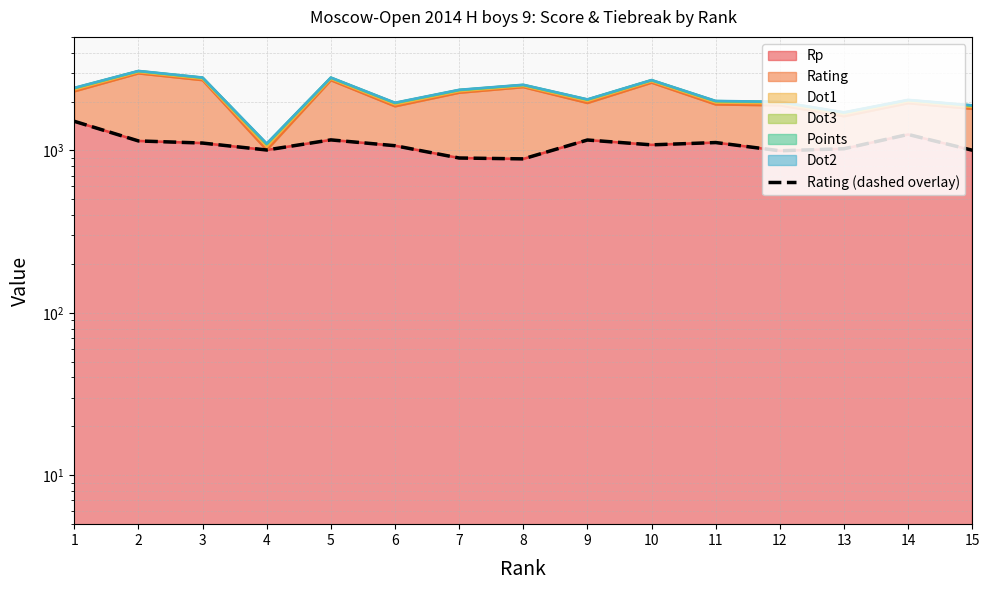

Where is the first local minimum?

4